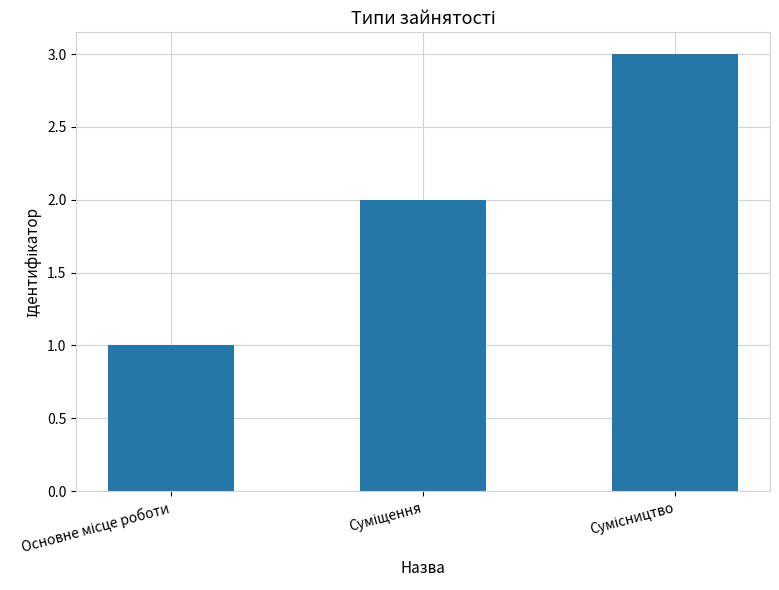

What is the maximum value shown in the chart?

3